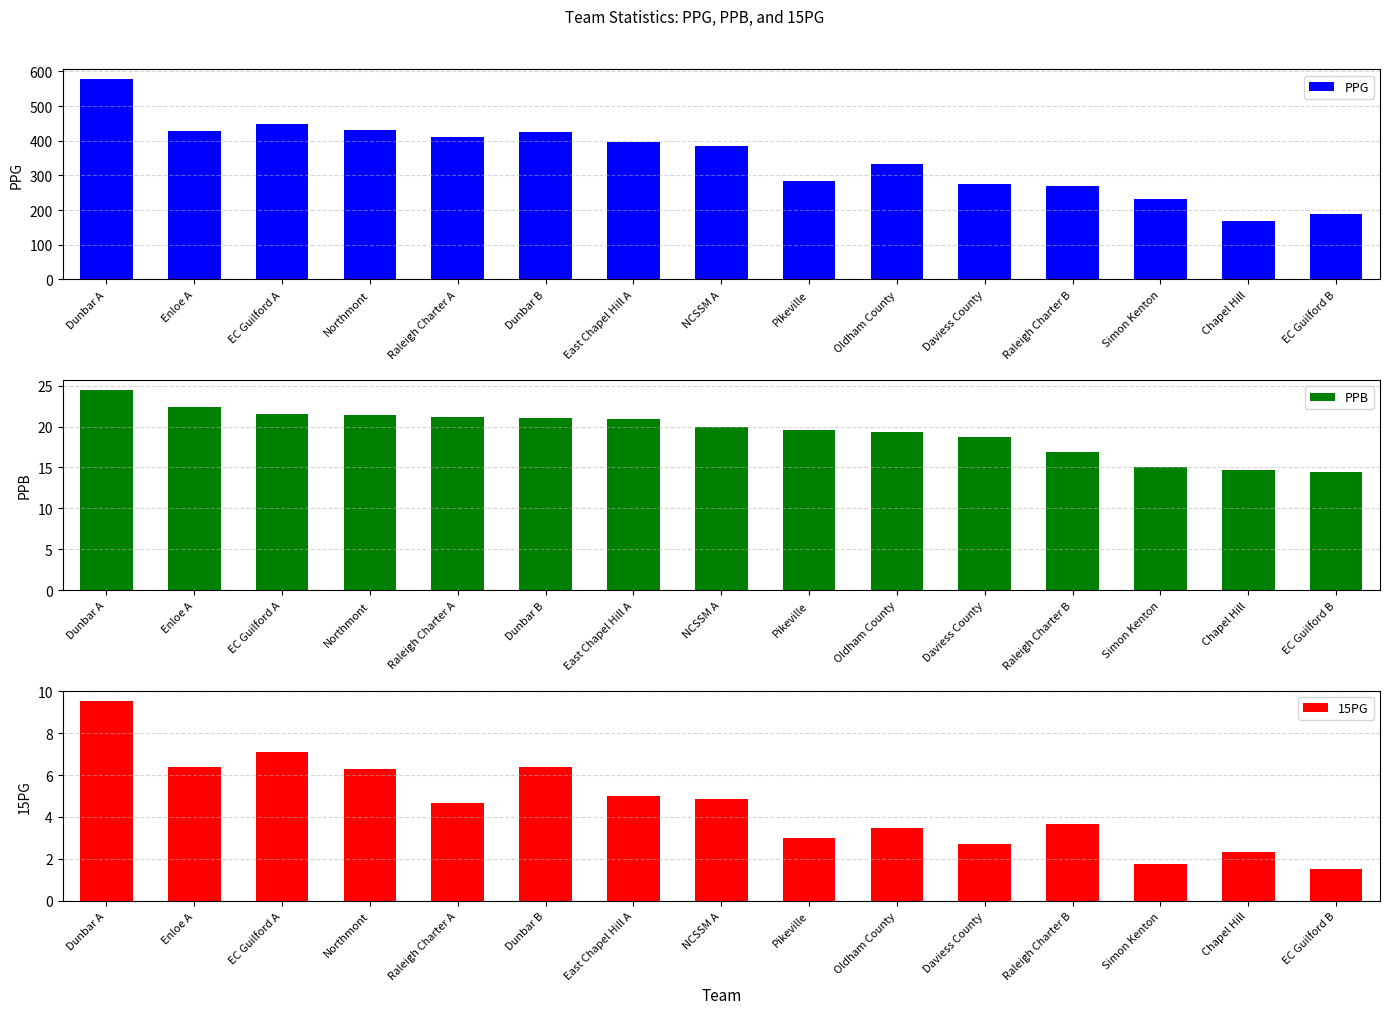

Reading left to right, transcribe all the data shown in this chart.

PPG: Dunbar A=576.8	Enloe A=427.5	EC Guilford A=448.3	Northmont=431.4	Raleigh Charter A=410.8	Dunbar B=424.6	East Chapel Hill A=397.2	NCSSM A=385.6	Pikeville=282.5	Oldham County=331.8	Daviess County=274.5	Raleigh Charter B=270.8	Simon Kenton=233.3	Chapel Hill=168.3	EC Guilford B=189.2
PPB: Dunbar A=24.5	Enloe A=22.4	EC Guilford A=21.5	Northmont=21.4	Raleigh Charter A=21.2	Dunbar B=21.0	East Chapel Hill A=20.9	NCSSM A=19.9	Pikeville=19.6	Oldham County=19.3	Daviess County=18.7	Raleigh Charter B=16.9	Simon Kenton=15.0	Chapel Hill=14.6	EC Guilford B=14.5
15PG: Dunbar A=9.5	Enloe A=6.4	EC Guilford A=7.1	Northmont=6.3	Raleigh Charter A=4.7	Dunbar B=6.4	East Chapel Hill A=5.0	NCSSM A=4.9	Pikeville=3.0	Oldham County=3.5	Daviess County=2.7	Raleigh Charter B=3.7	Simon Kenton=1.8	Chapel Hill=2.3	EC Guilford B=1.5